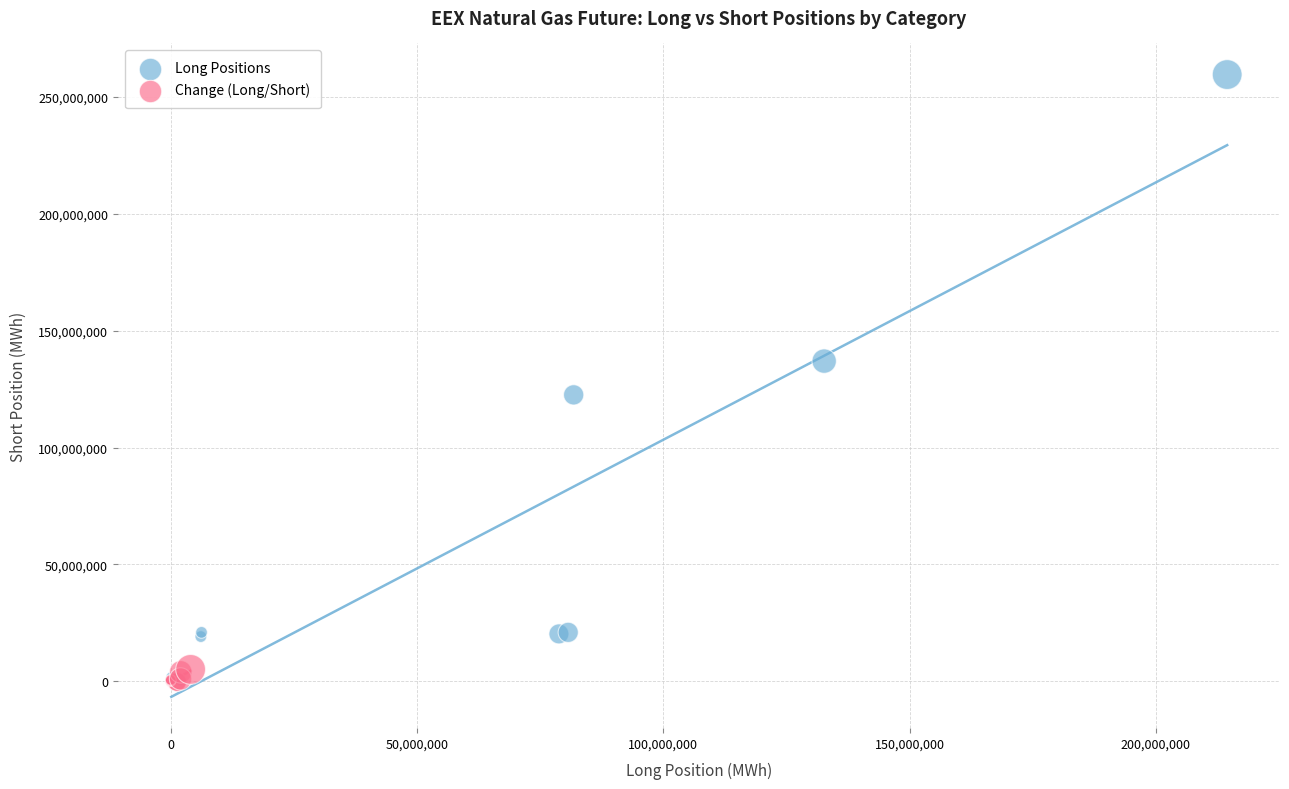

Which series has the widest spread of Y values?

Long Positions